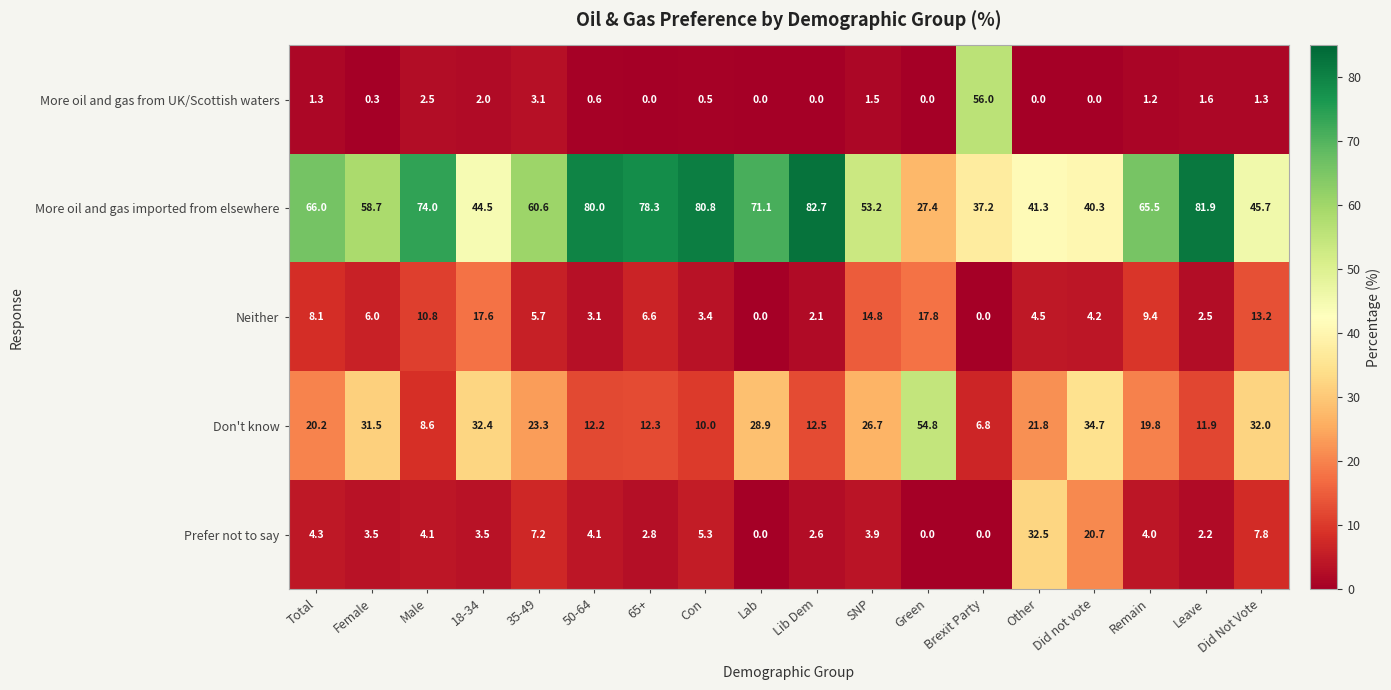

Is it true that Don't know equals 32.0 at Did Not Vote?

True